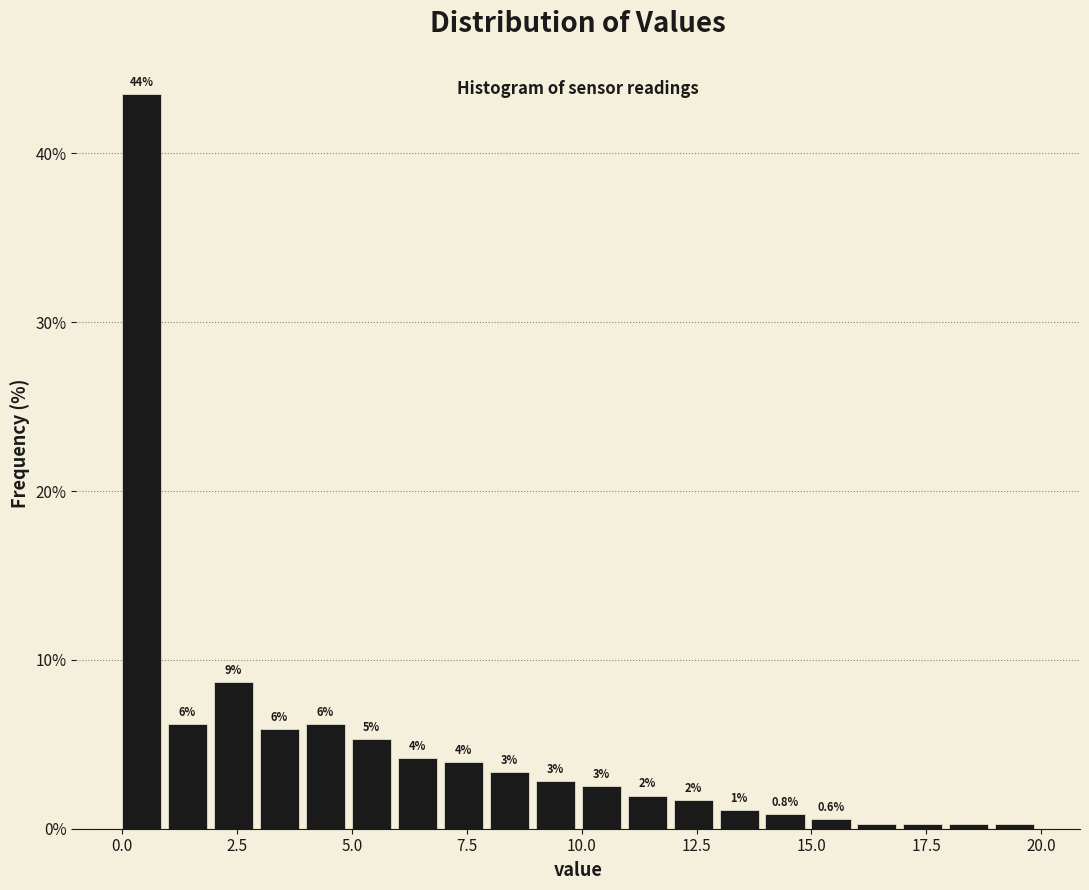

Around what value on the x-axis is the tallest bar? Give the approximate position of its centre, as read against the axis.

0.5